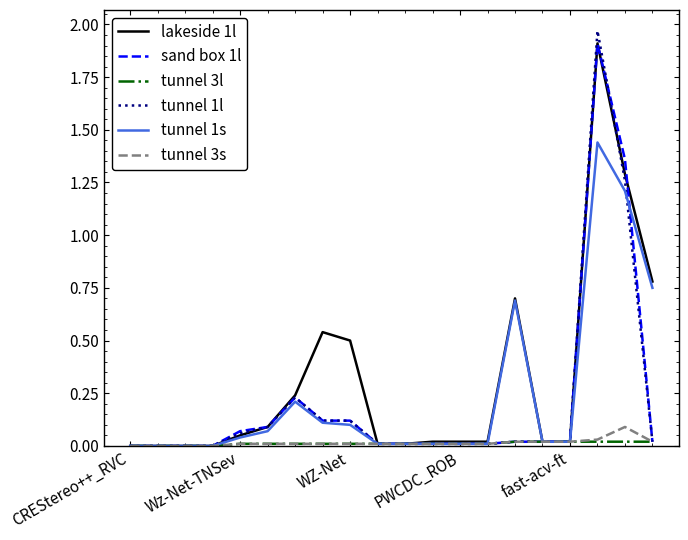

Which series has the largest range (max minus min)?

tunnel 1l